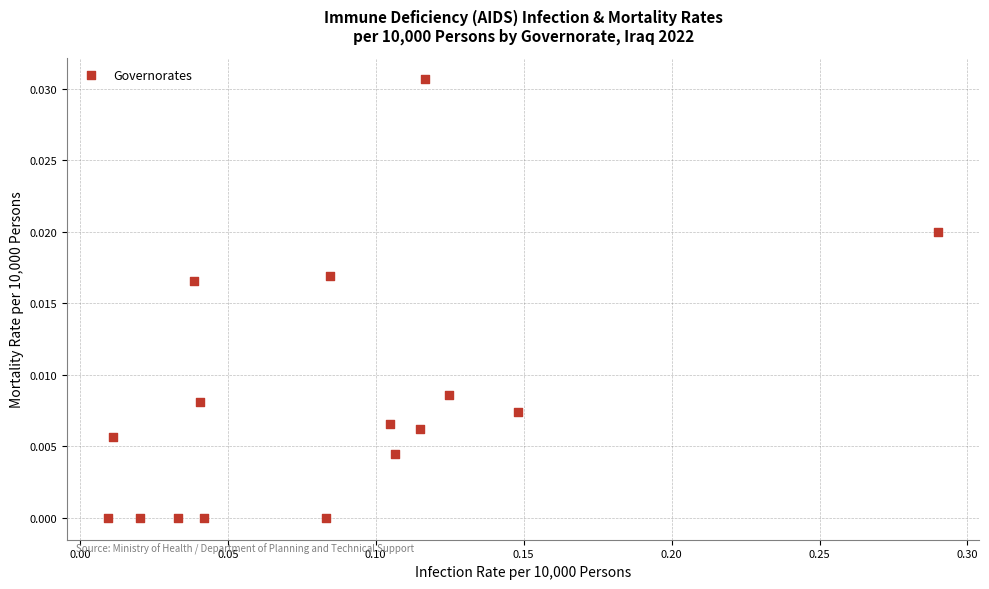

What is the range of X values (max minus min)?

0.3